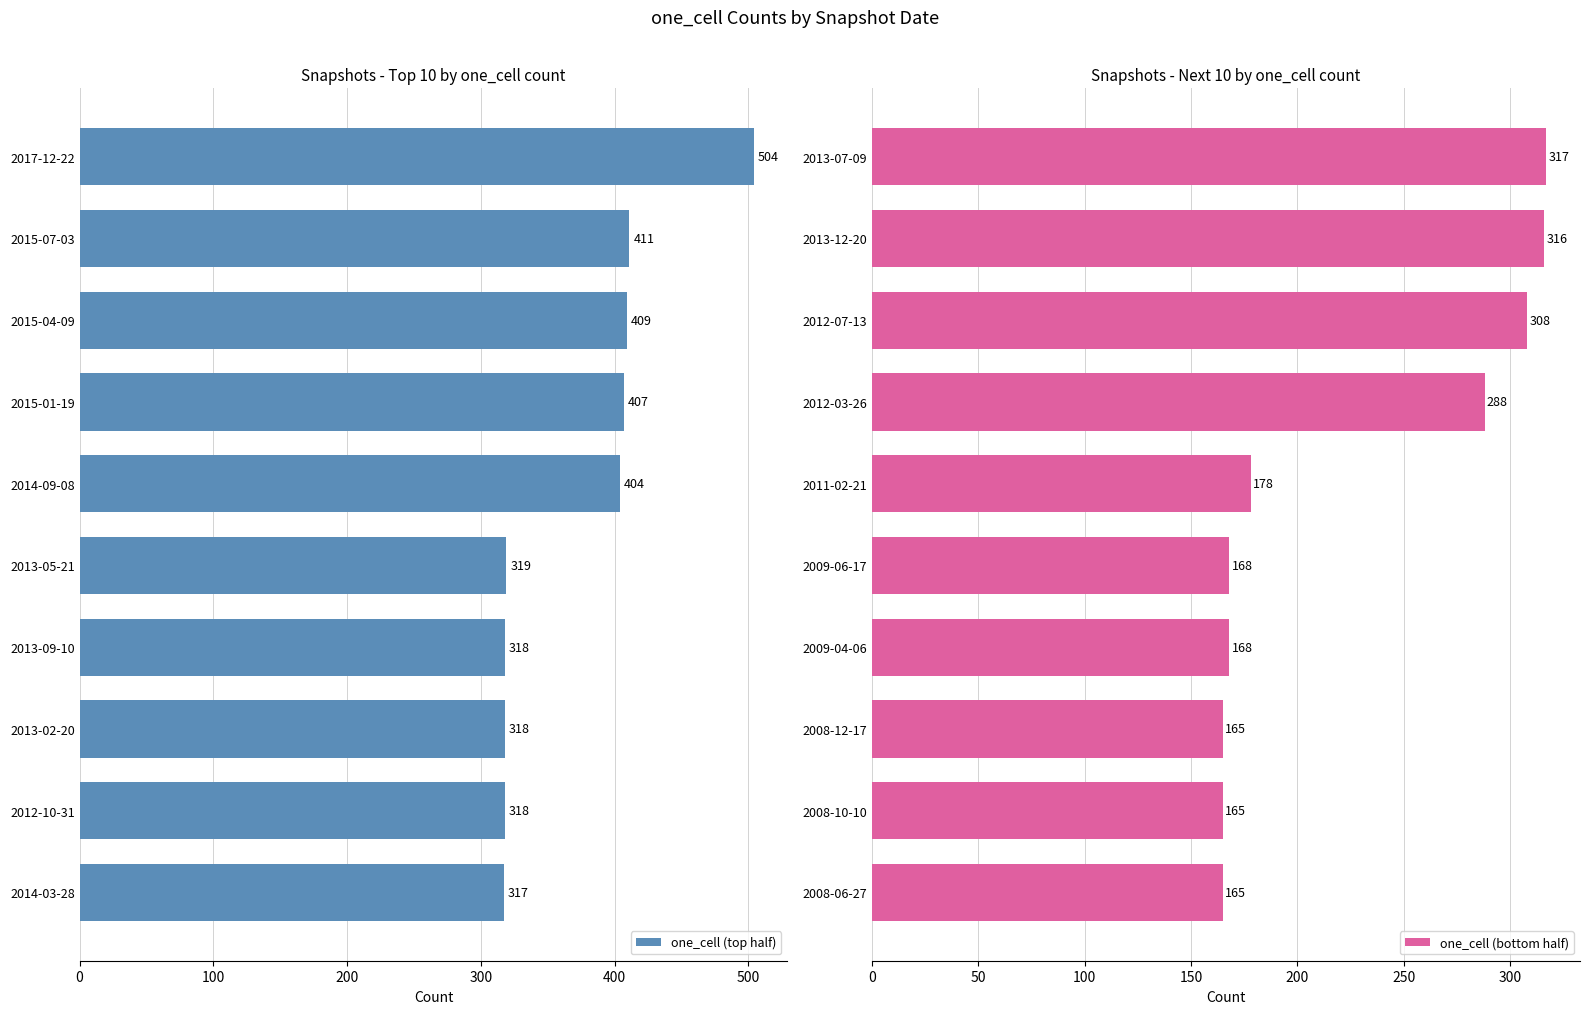

True or false: one_cell (top half) has a value of 407 at 2015-01-19.

True